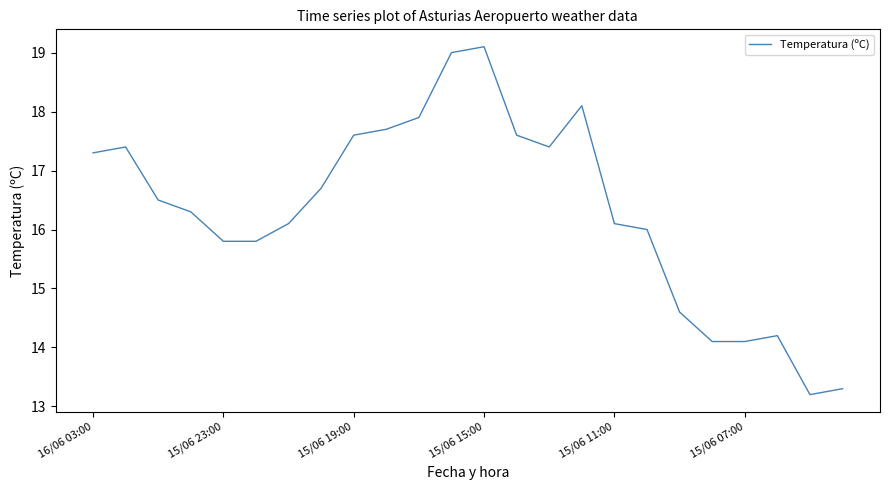

What is the minimum value shown in the chart?

13.2